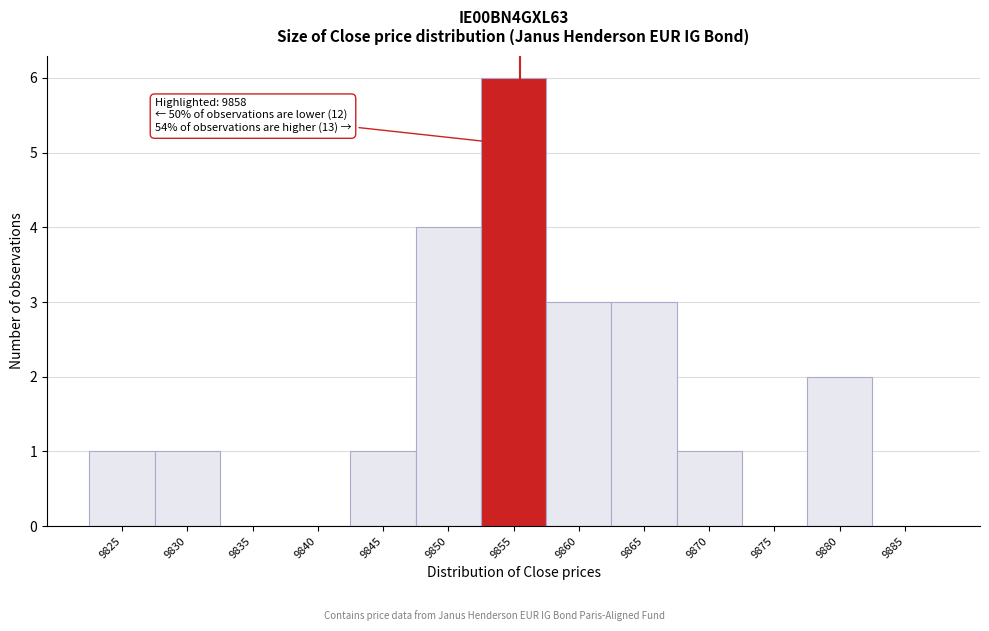

Reading right to left, list all the values displayed in this chart.

9885=0	9880=2	9875=0	9870=1	9865=3	9860=3	9855=6	9850=4	9845=1	9840=0	9835=0	9830=1	9825=1